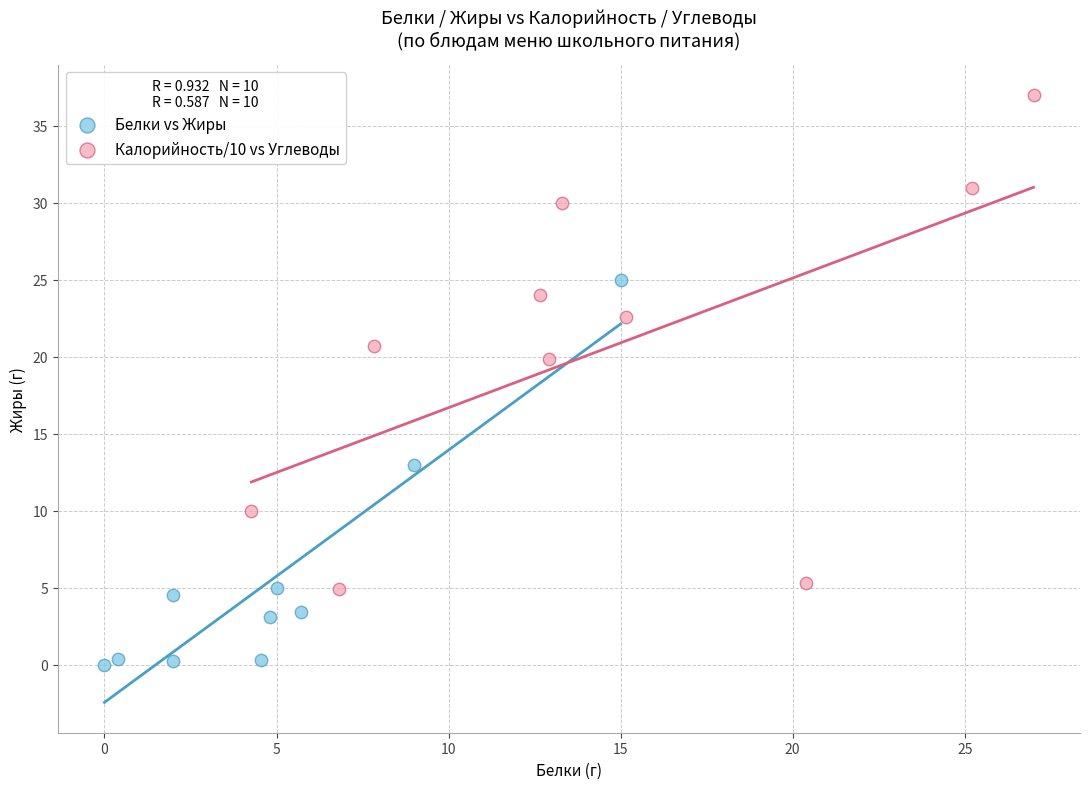

Which series reaches the maximum Y coordinate?

Калорийность/10 vs Углеводы